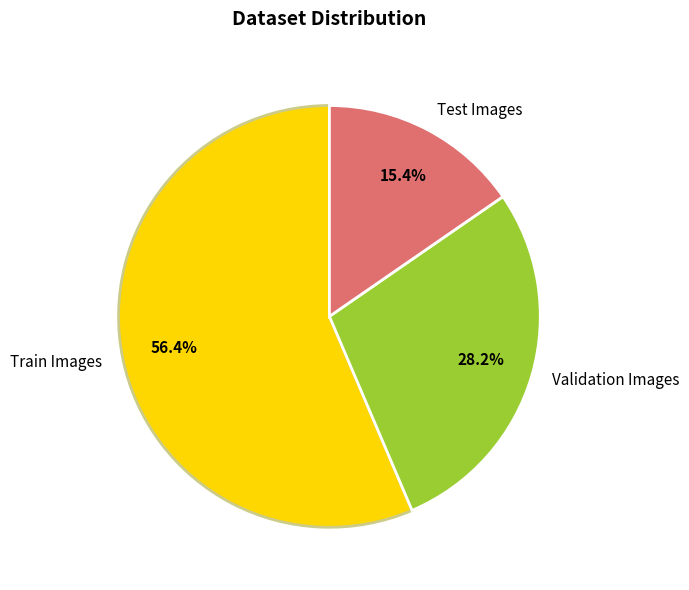

Rank the categories by value from lowest to highest.

Test Images, Validation Images, Train Images